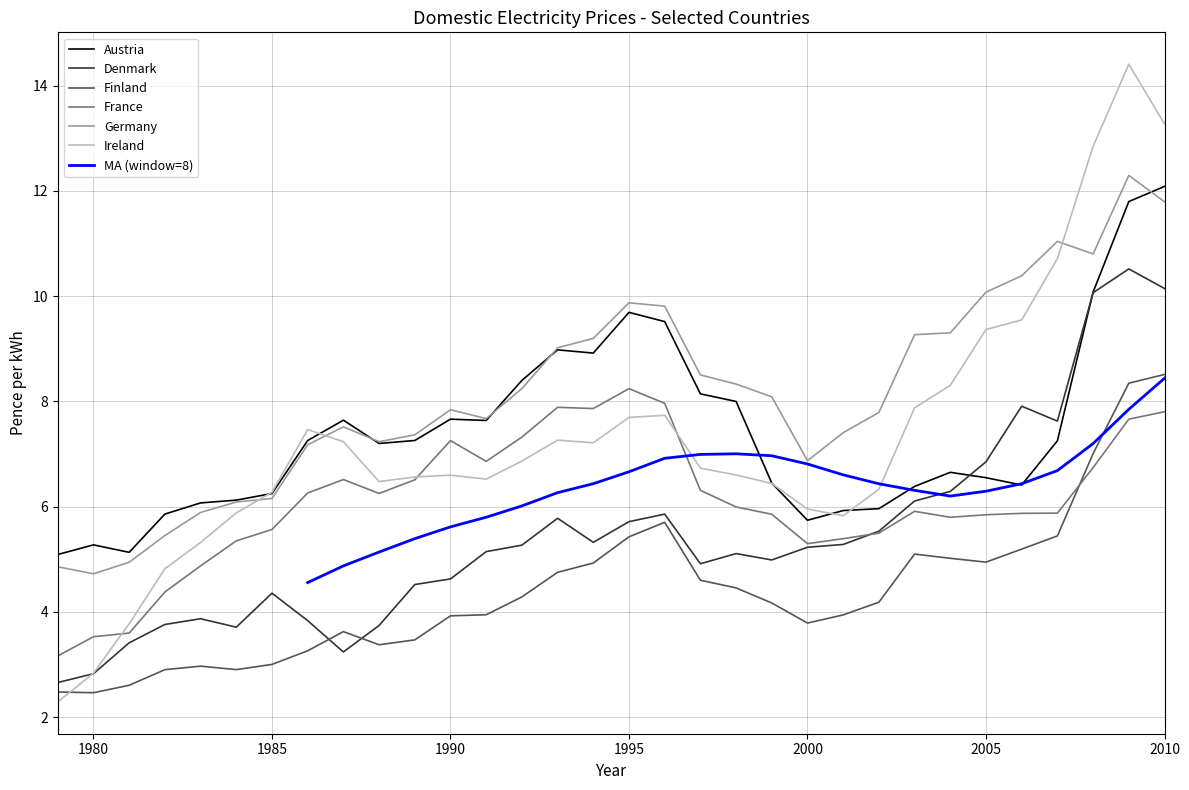

What is the difference between the Austria values at 1992 and 1988?

1.2